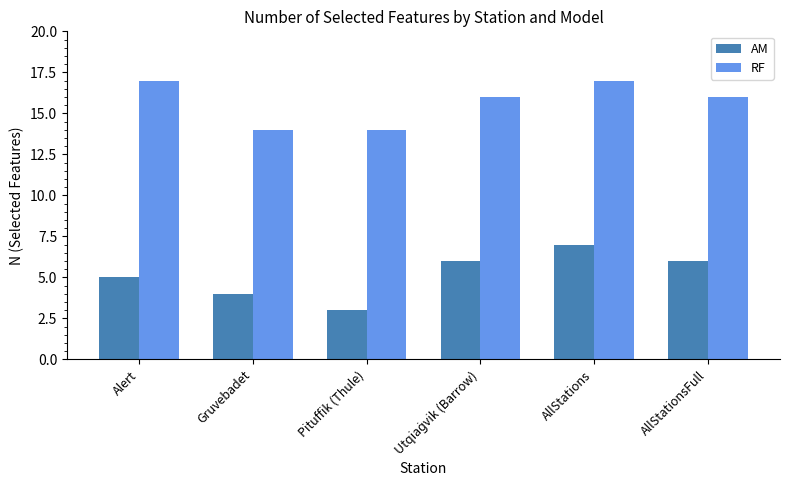

What position from the right is AllStations?

2